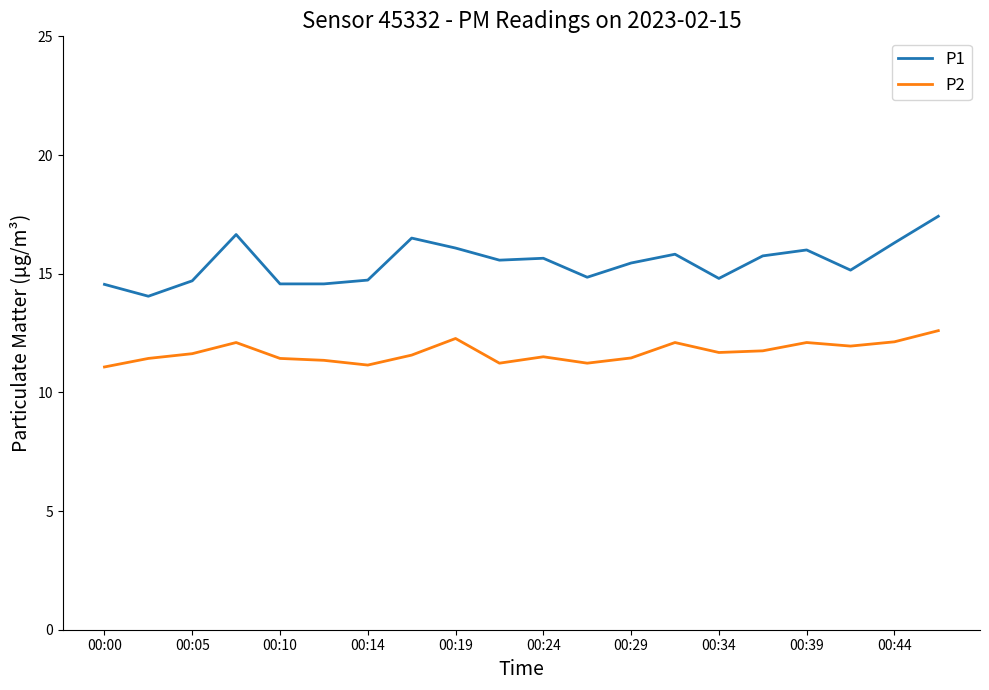

Rank the series by their maximum value, from highest to lowest.

P1, P2